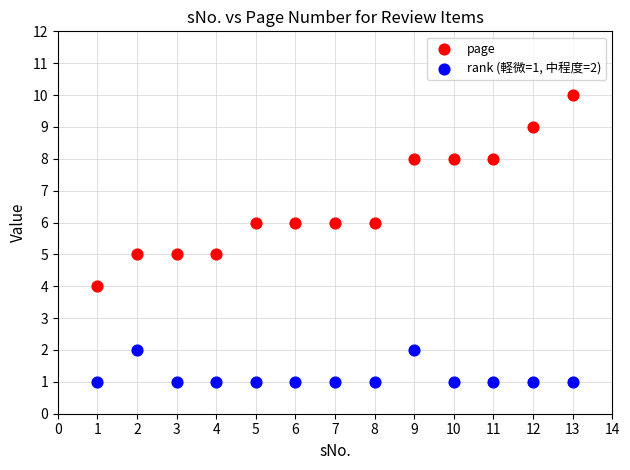

Across all data points, what is the range of X values (max minus min)?

12